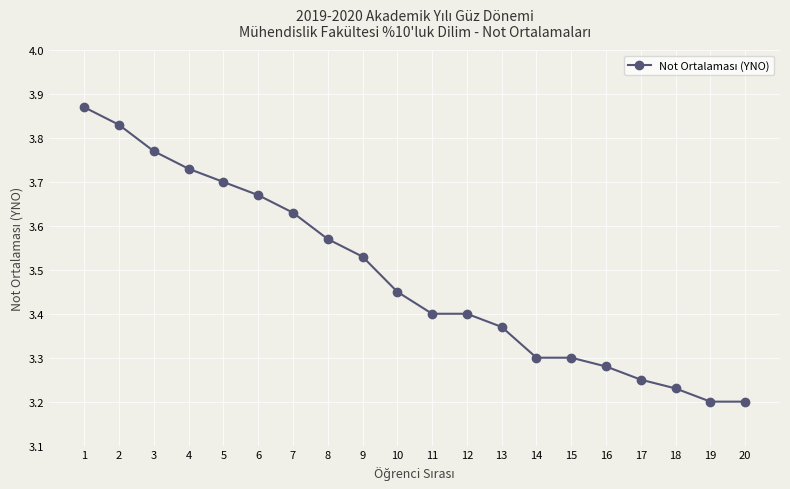

True or false: there are more than 2 points higher than both neighbors.

False